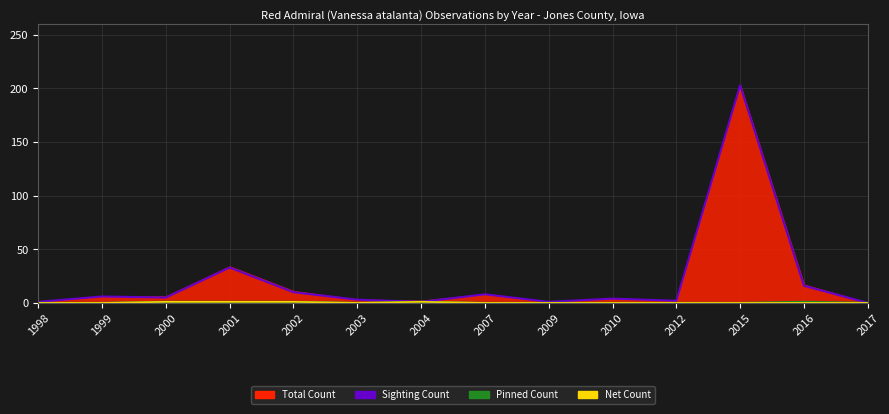

In Sighting Count, how many points are lower than both neighbors (excluding endpoints)?

4